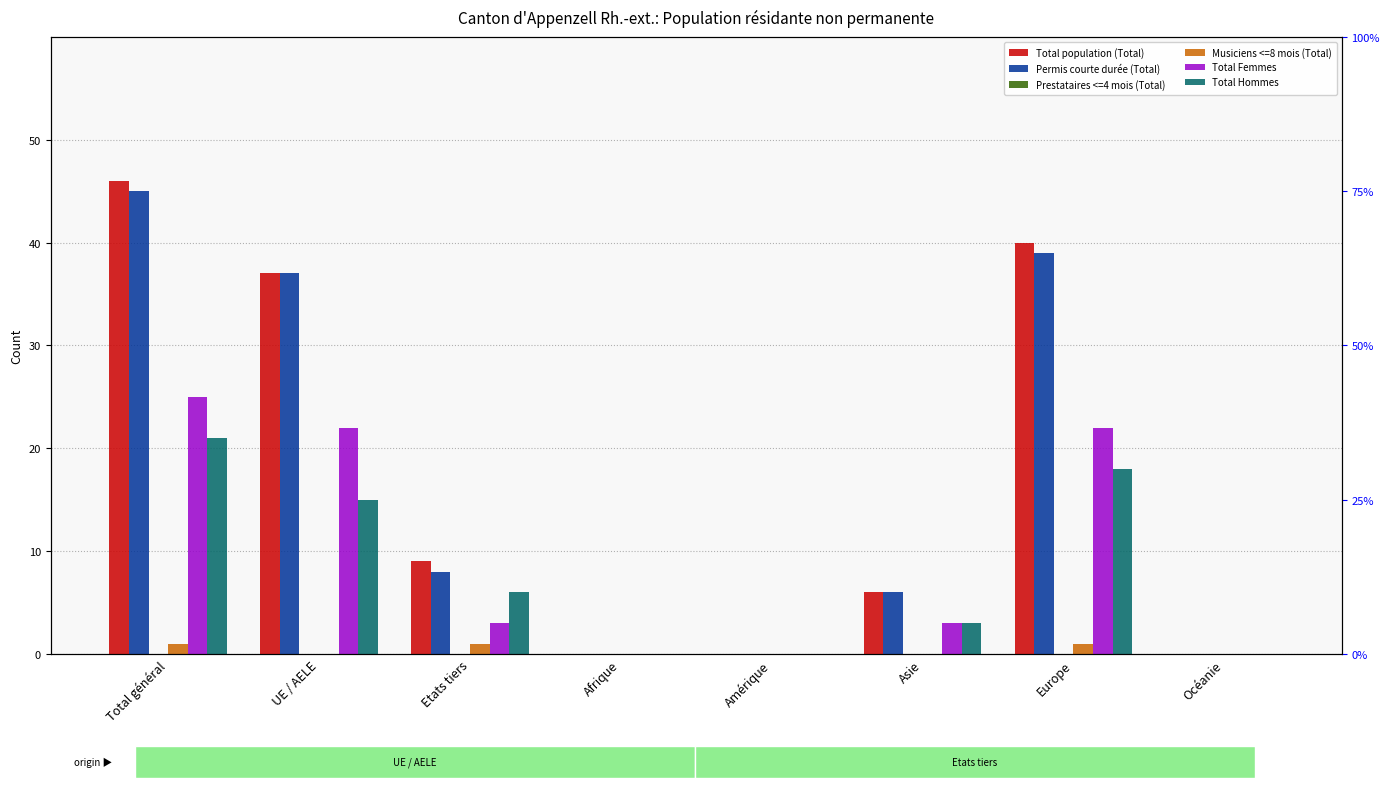

What are all the series names shown in the legend?

Total population (Total), Permis courte durée (Total), Prestataires <=4 mois (Total), Musiciens <=8 mois (Total), Total Femmes, Total Hommes